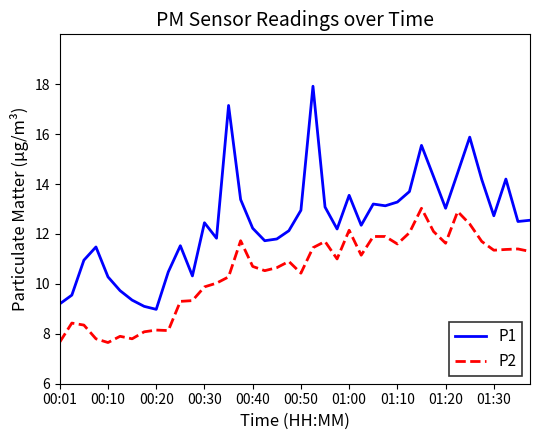

List the series in order of their overall mean, highest first.

P1, P2